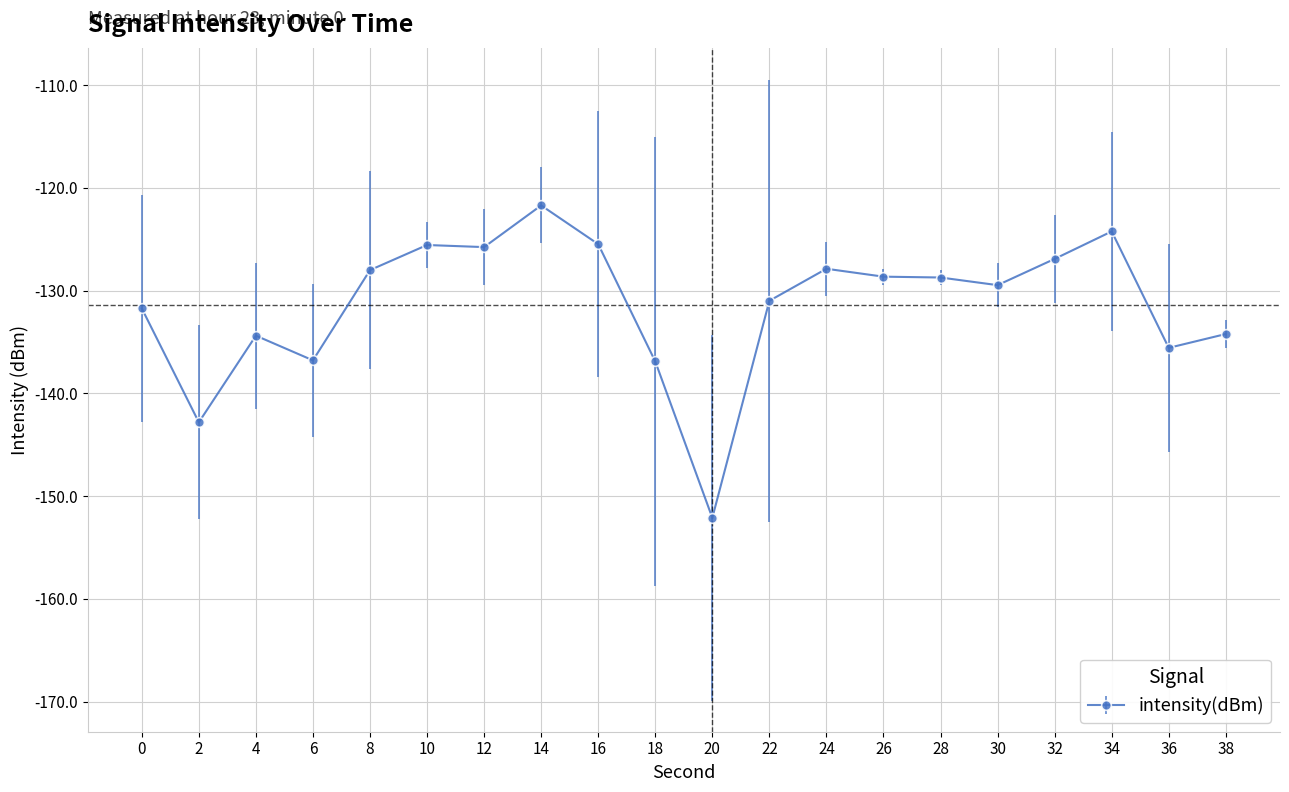

Which has a higher value, 2 or 30?

30